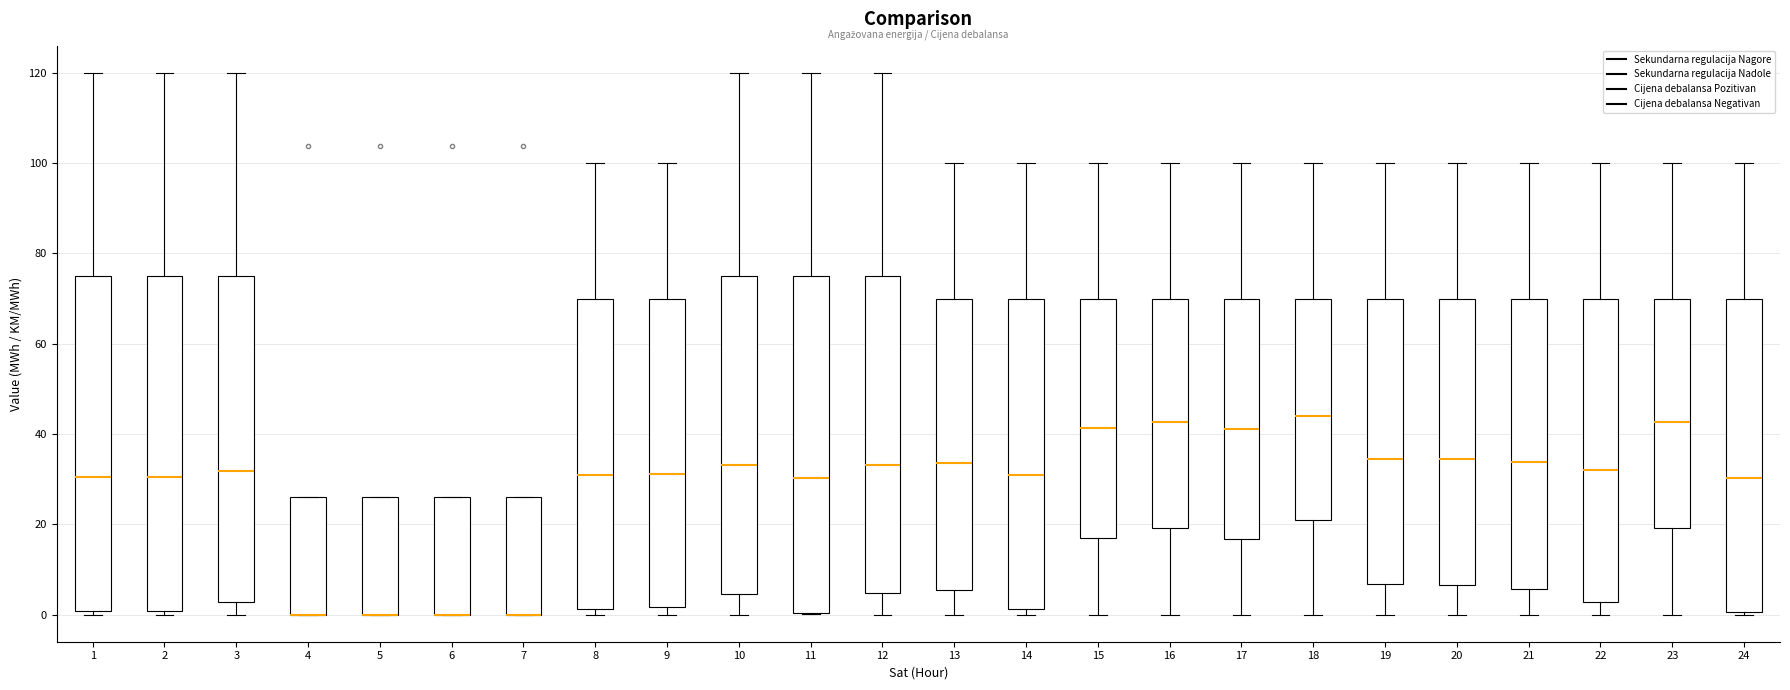

Reading left to right, transcribe this box plot: for each box, give where its median line is, the range the box spans, and where its two whiskers end, as read against the y-axis. The values are not printed on the chart, so give them approximately, as read against the axis.

1: median 30, box 0 to 76, whiskers 0 (just below the box's lower edge) to 120
2: median 30, box 0 to 76, whiskers 0 (just below the box's lower edge) to 120
3: median 32, box 2 to 76, whiskers 0 to 120
4: median 0 (drawn on the box's lower edge), box 0 to 26, whiskers 0 to 26
5: median 0 (drawn on the box's lower edge), box 0 to 26, whiskers 0 to 26
6: median 0 (drawn on the box's lower edge), box 0 to 26, whiskers 0 to 26
7: median 0 (drawn on the box's lower edge), box 0 to 26, whiskers 0 to 26
8: median 30, box 2 to 70, whiskers 0 to 100
9: median 32, box 2 to 70, whiskers 0 to 100
10: median 34, box 4 to 76, whiskers 0 to 120
11: median 30, box 0 to 76, whiskers 0 to 120
12: median 34, box 4 to 76, whiskers 0 to 120
13: median 34, box 6 to 70, whiskers 0 to 100
14: median 30, box 2 to 70, whiskers 0 to 100
15: median 42, box 18 to 70, whiskers 0 to 100
16: median 42, box 20 to 70, whiskers 0 to 100
17: median 42, box 16 to 70, whiskers 0 to 100
18: median 44, box 20 to 70, whiskers 0 to 100
19: median 34, box 6 to 70, whiskers 0 to 100
20: median 34, box 6 to 70, whiskers 0 to 100
21: median 34, box 6 to 70, whiskers 0 to 100
22: median 32, box 2 to 70, whiskers 0 to 100
23: median 42, box 20 to 70, whiskers 0 to 100
24: median 30, box 0 to 70, whiskers 0 to 100